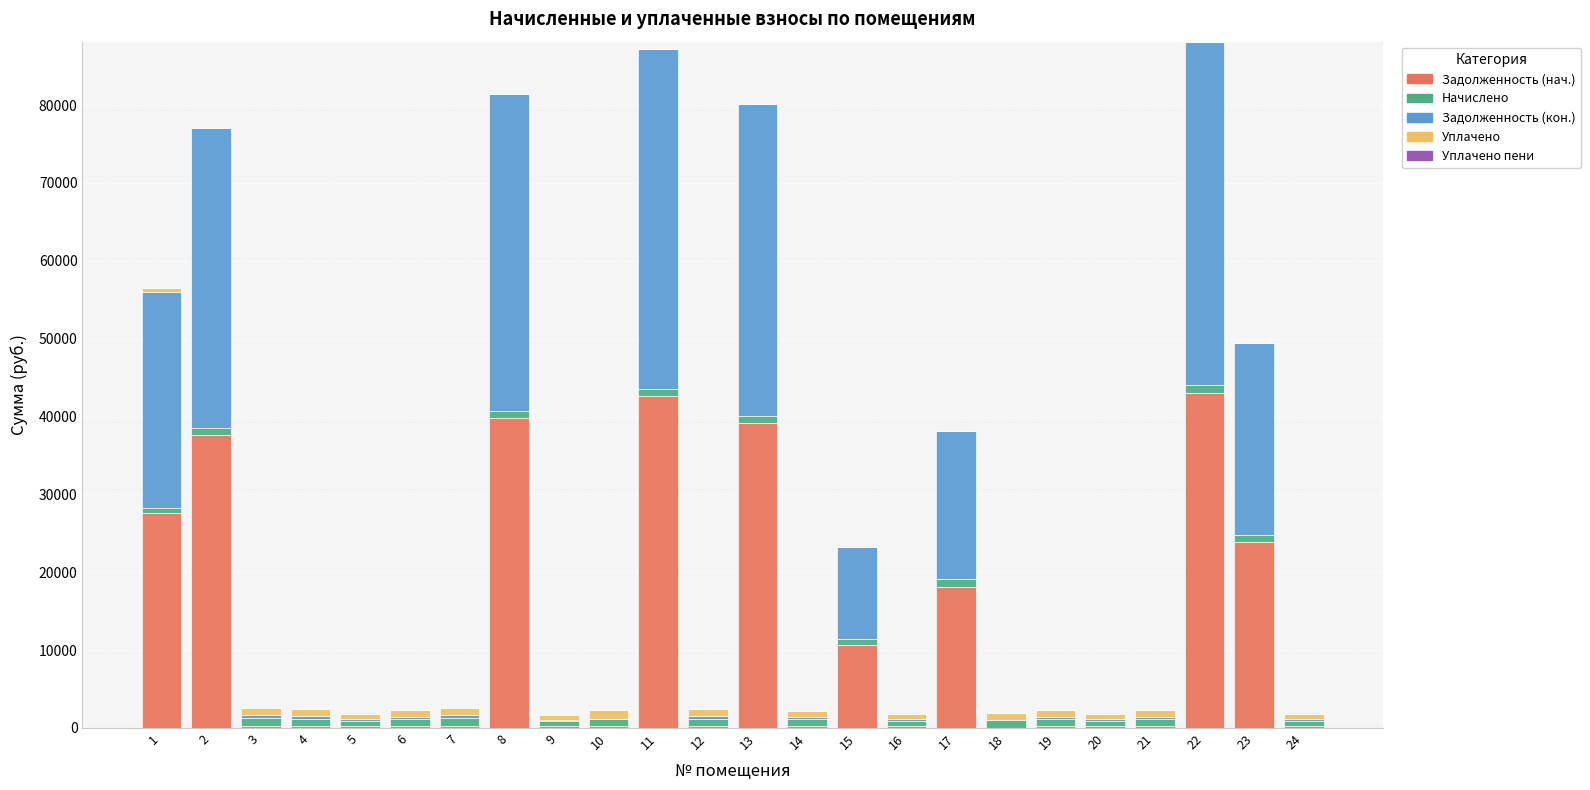

Does the chart contain stacked bars?

Yes